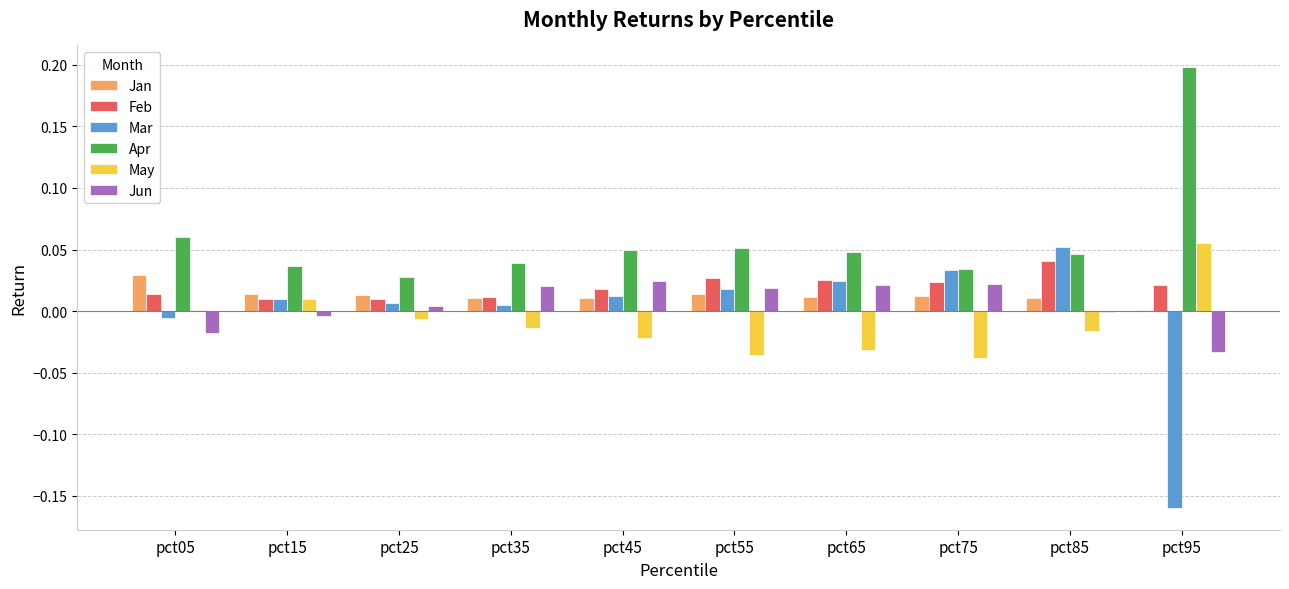

What is the sum of all May values?

-0.1